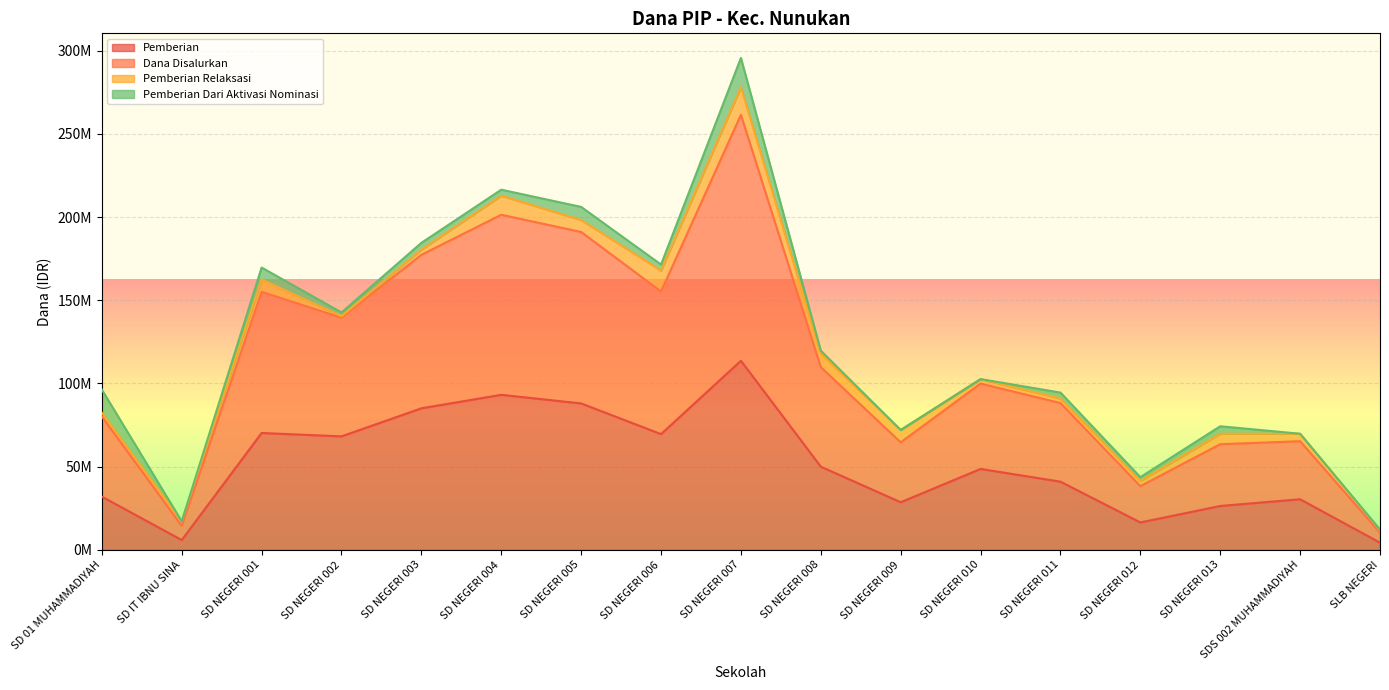

At which category is the sum across all series the highest?

SD NEGERI 007